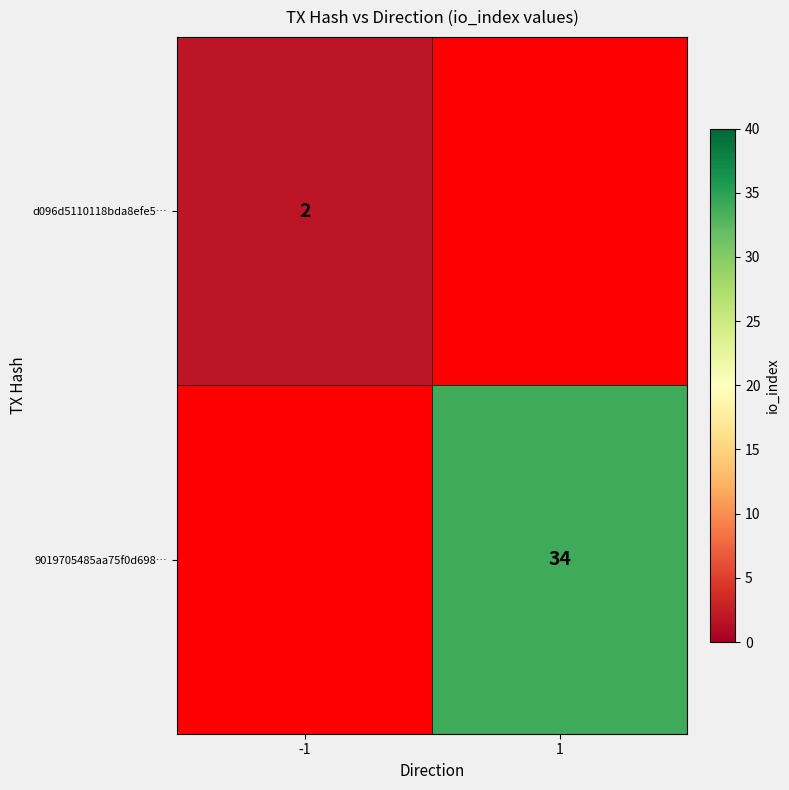

The 9019705485aa75f0d698… series shows 34 at 1. True or false?

True